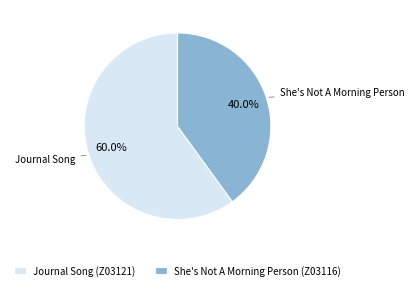

What is the largest slice in the pie chart?

Journal Song (Z03121)